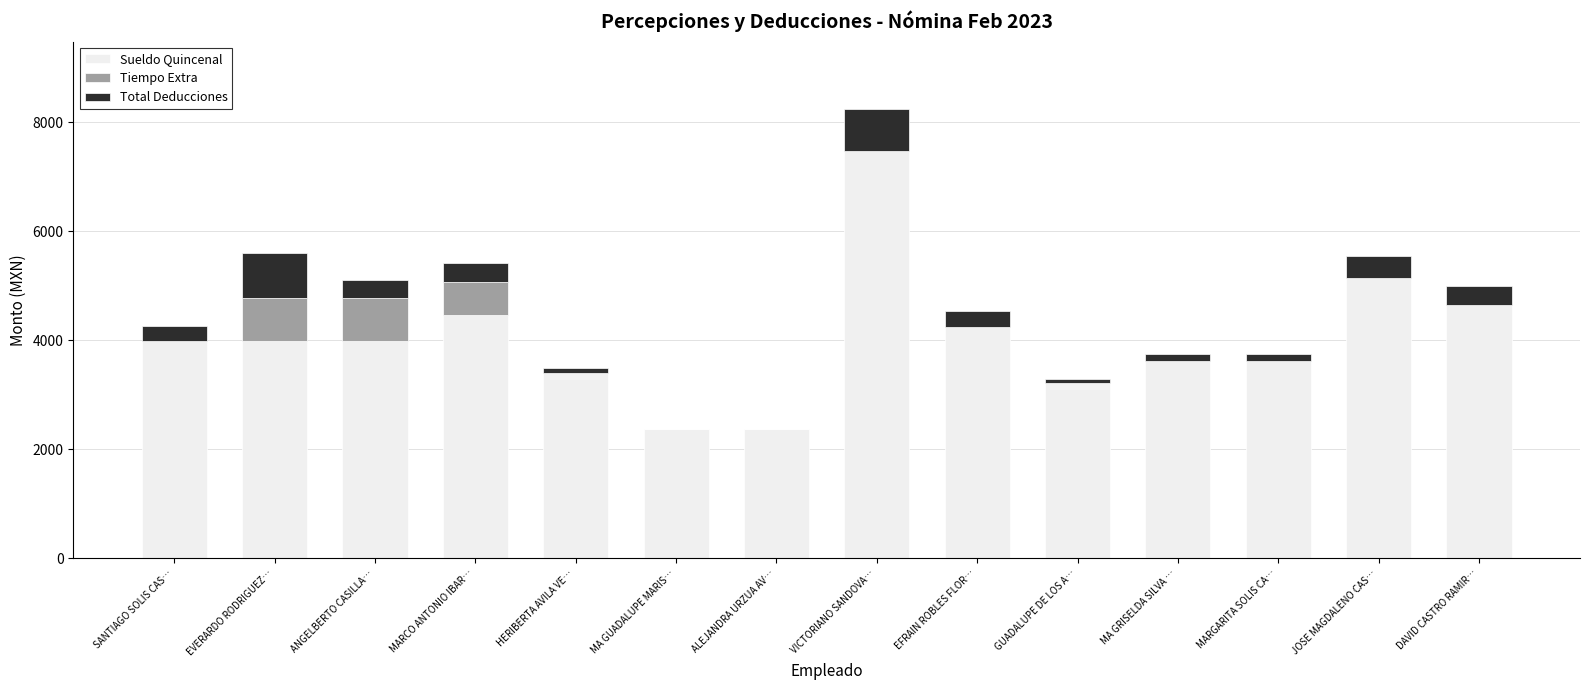

How many data points does each series have?

14